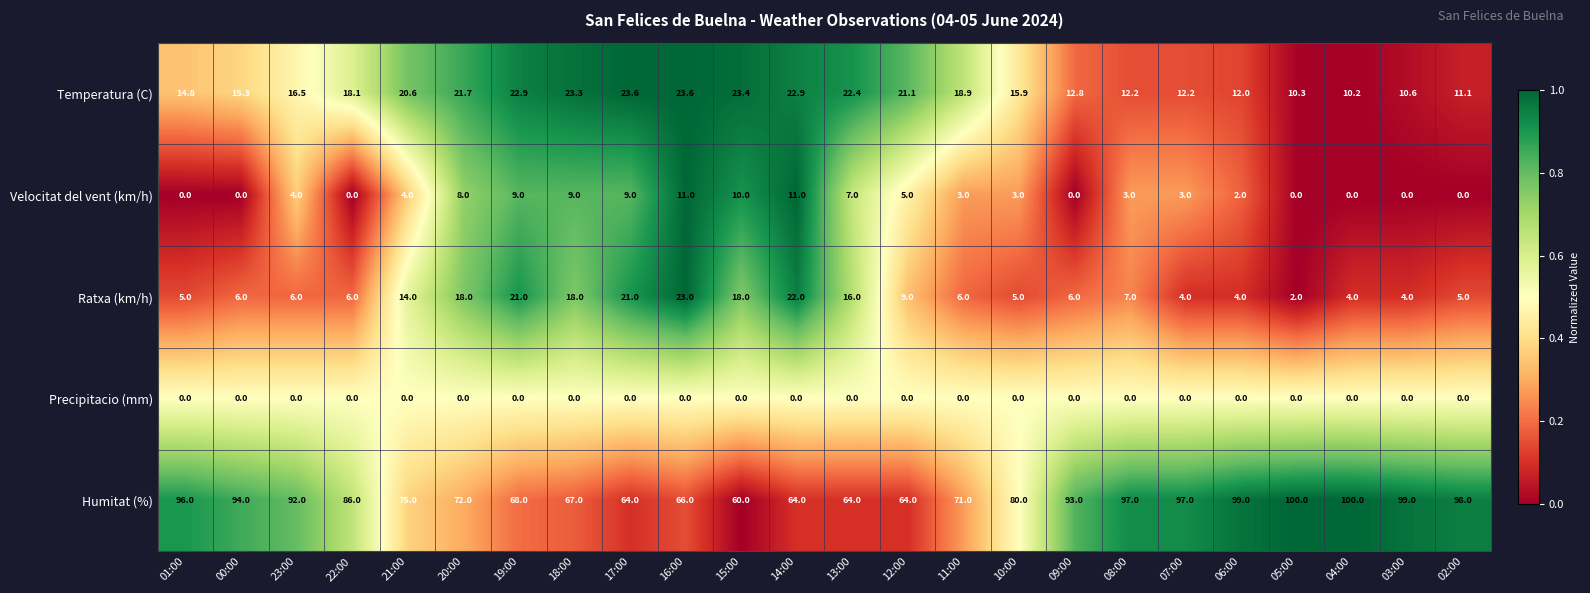

Between 09:00 and 05:00, which series saw the biggest shift?

Humitat (%)